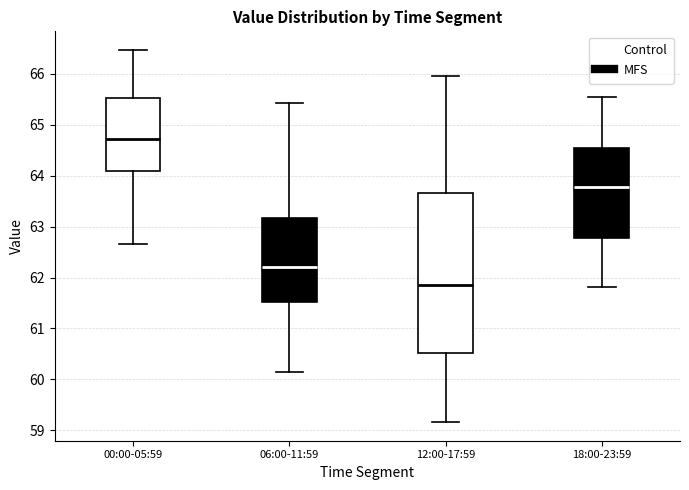

Which box's median line is the lowest?

12:00-17:59